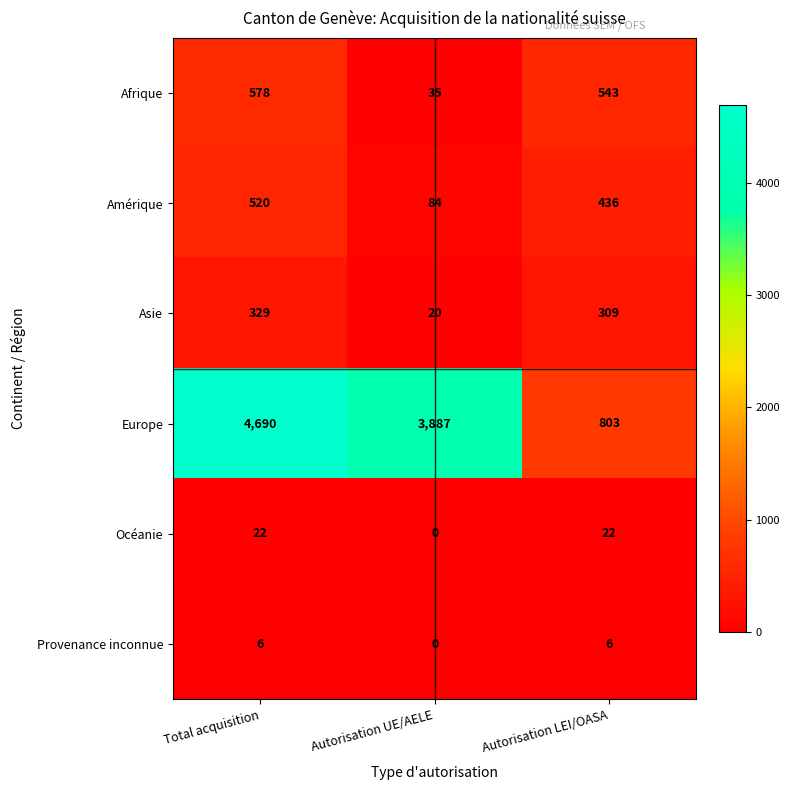

How many Europe values are between 803 and 4690?

3